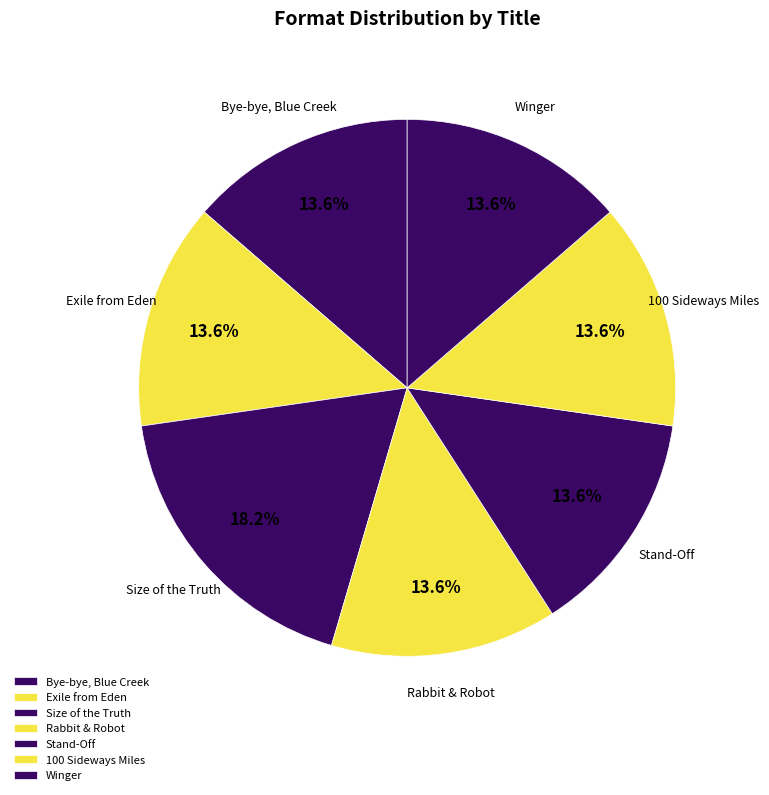

To the nearest percent, what is the average slice percentage?

14%